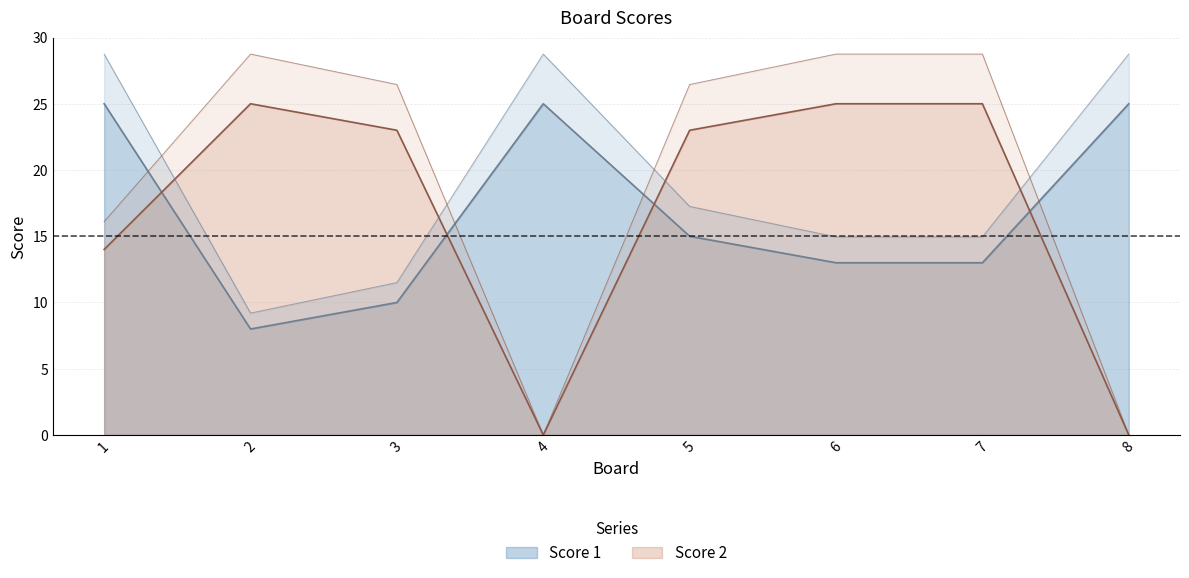

What is the total value across all series at 5?

38